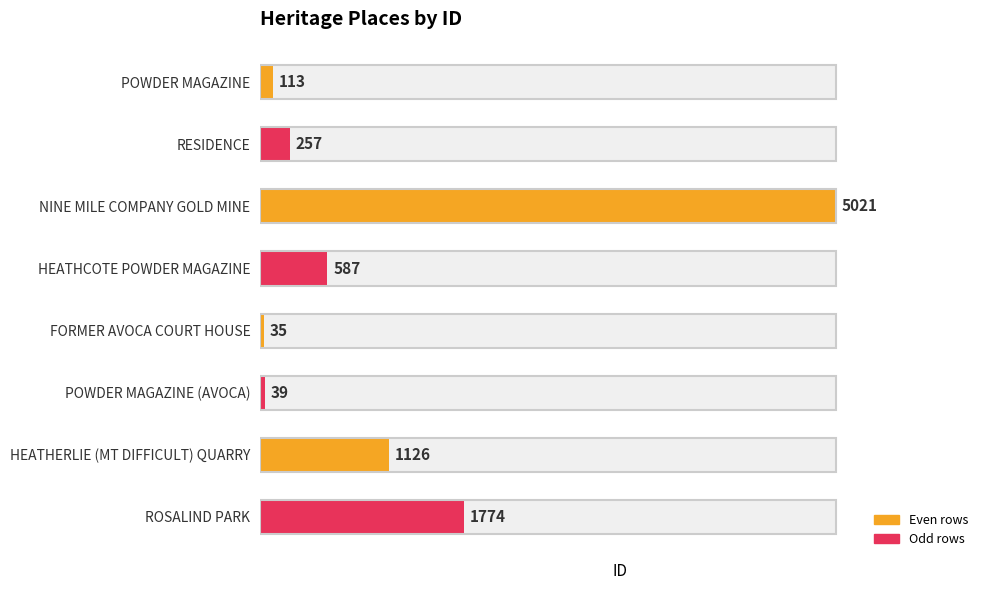

List the labels in order of value, largest first.

NINE MILE COMPANY GOLD MINE, ROSALIND PARK, HEATHERLIE (MT DIFFICULT) QUARRY, HEATHCOTE POWDER MAGAZINE, RESIDENCE, POWDER MAGAZINE, POWDER MAGAZINE (AVOCA), FORMER AVOCA COURT HOUSE